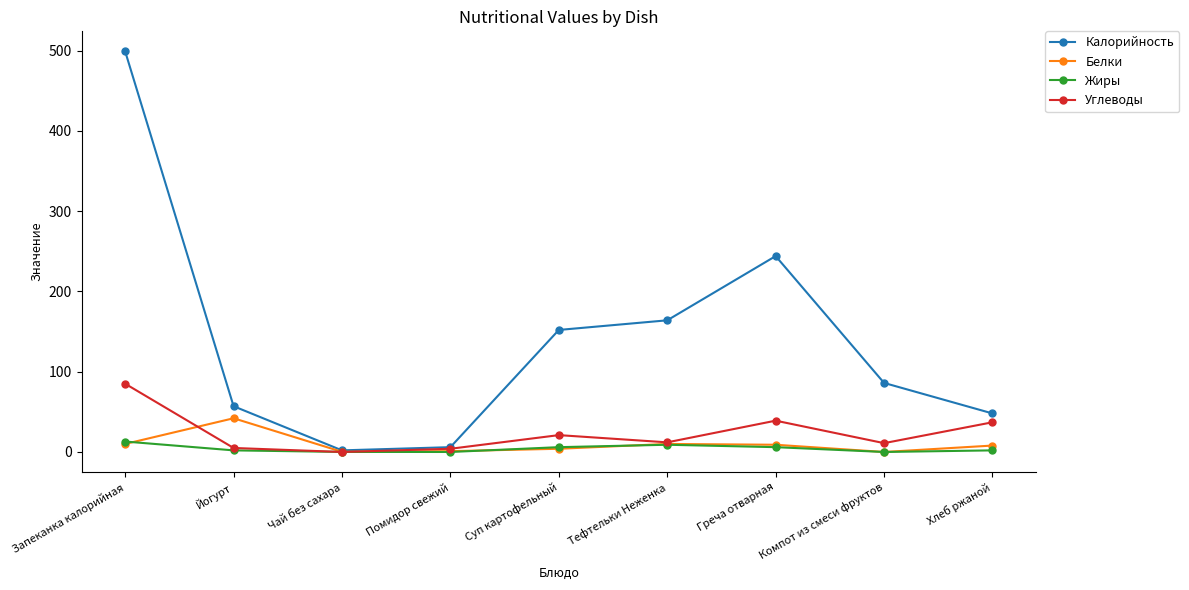

True or false: Углеводы has a value of 11.0 at Компот из смеси фруктов.

True